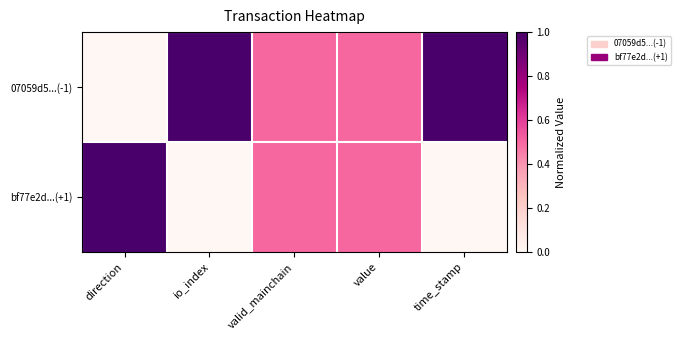

Which series has the largest range (max minus min)?

07059d5...(-1)